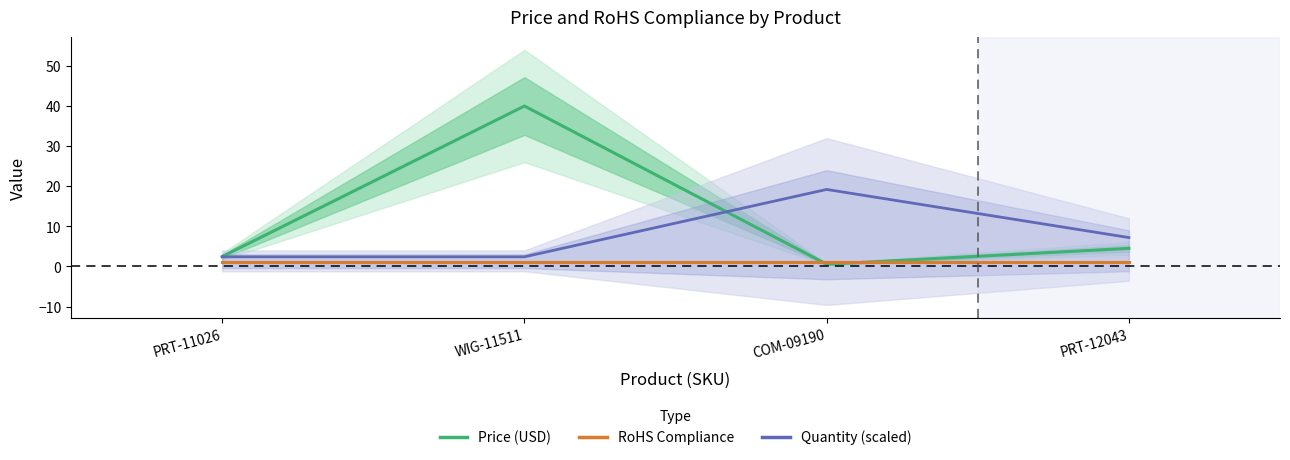

Reading left to right, what are all the values shown in this chart?

Price (USD): 2.5	40.0	0.6	4.5
RoHS Compliance: 1.0	1.0	1.0	1.0
Quantity (scaled): 2.4	2.4	19.2	7.2